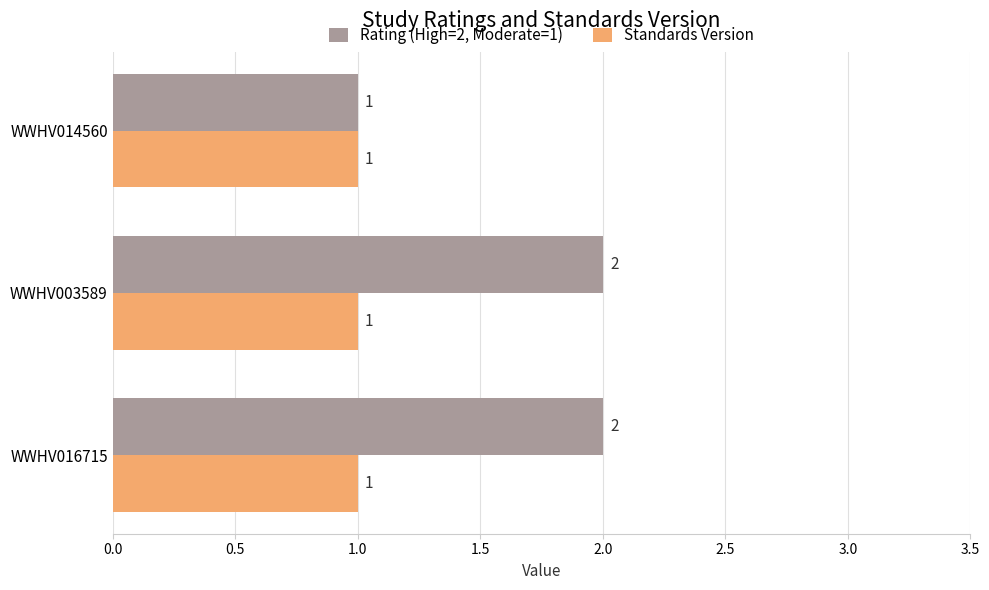

At WWHV016715, list the series in order from largest to smallest.

Rating (High=2, Moderate=1), Standards Version